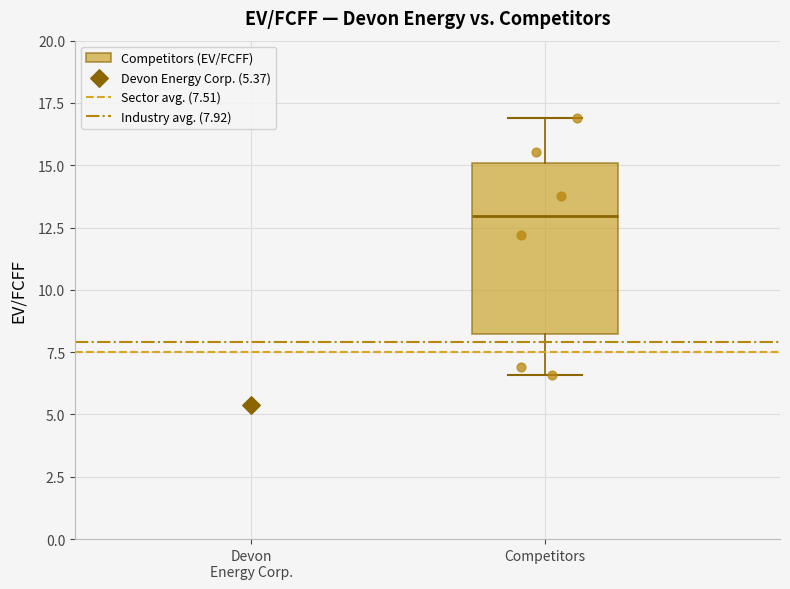

Read this box plot against the y-axis: the position of the median line, the range covered by the box, and the ends of both whiskers. The values are not printed on the chart, so give them approximately, as read against the axis.

median 13.0, box 8.0 to 15.0, whiskers 6.5 to 17.0